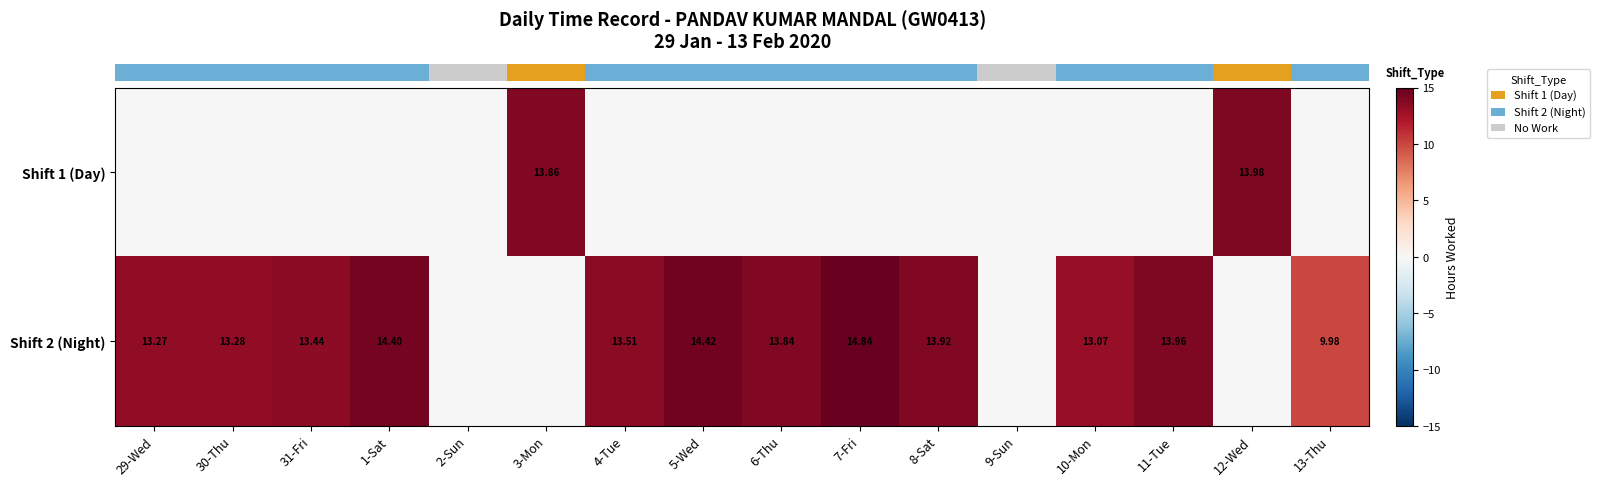

What is the maximum value shown in the chart?

14.8